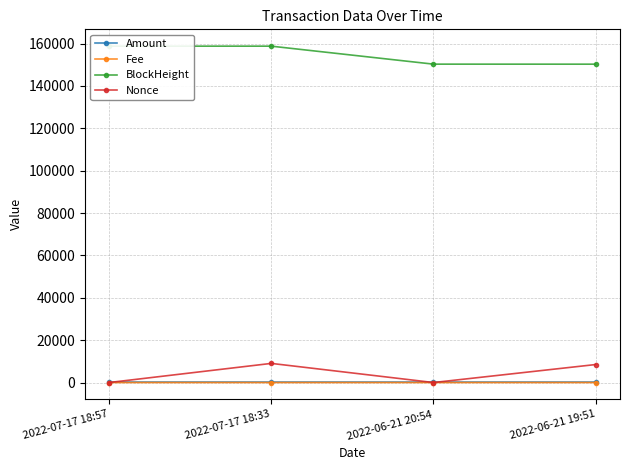

What is the minimum value for BlockHeight?

150280.0